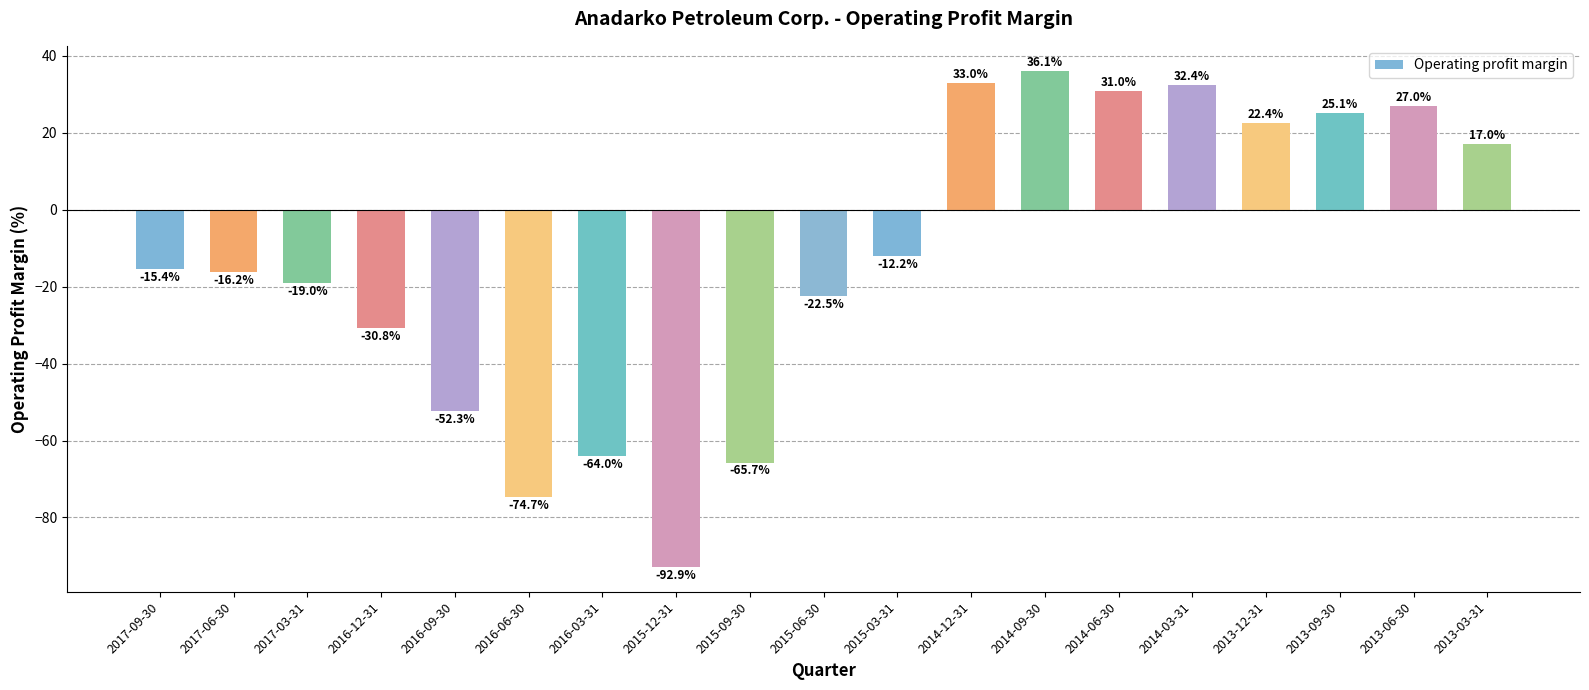

What is the approximate value at 2016-12-31?

-30.8